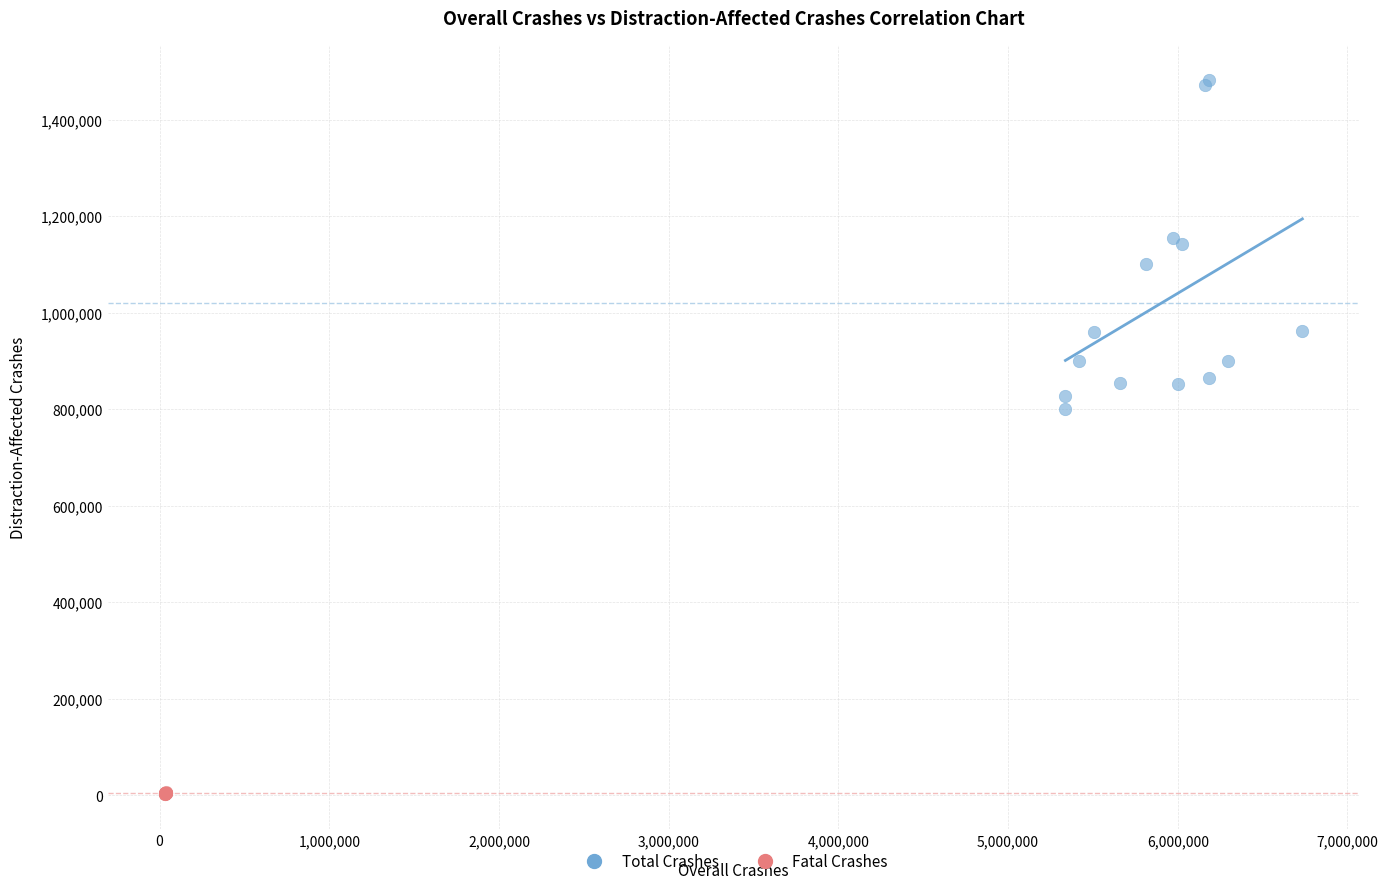

Which series has the widest spread of Y values?

Total Crashes